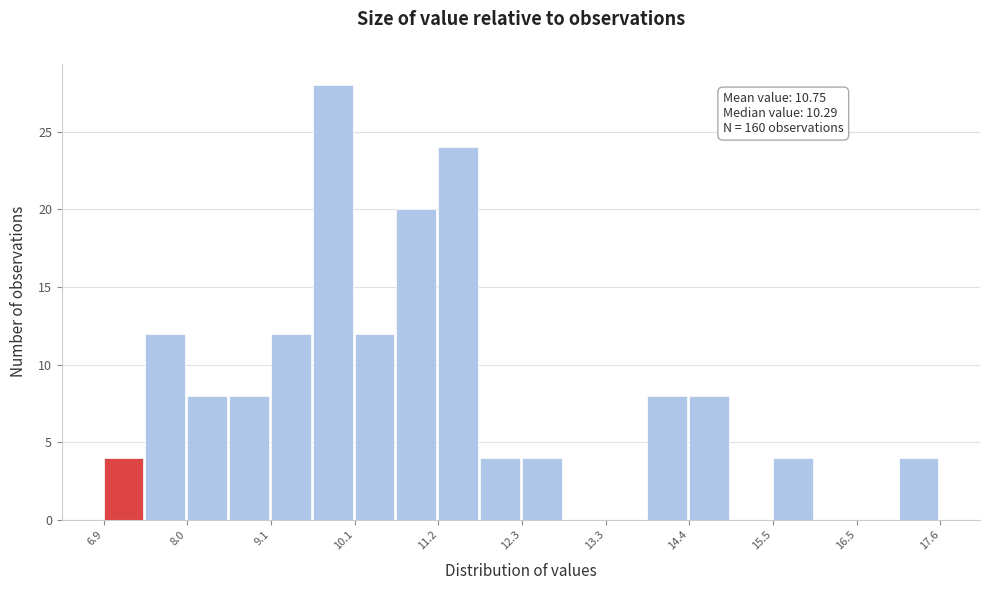

Around what value on the x-axis is the tallest bar? Give the approximate position of its centre, as read against the axis.

9.8